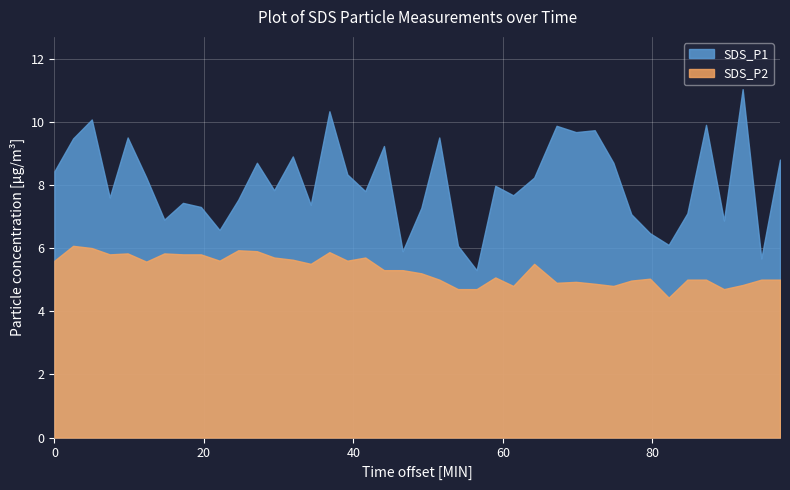

What is the average value of the SDS_P2 series?

5.3